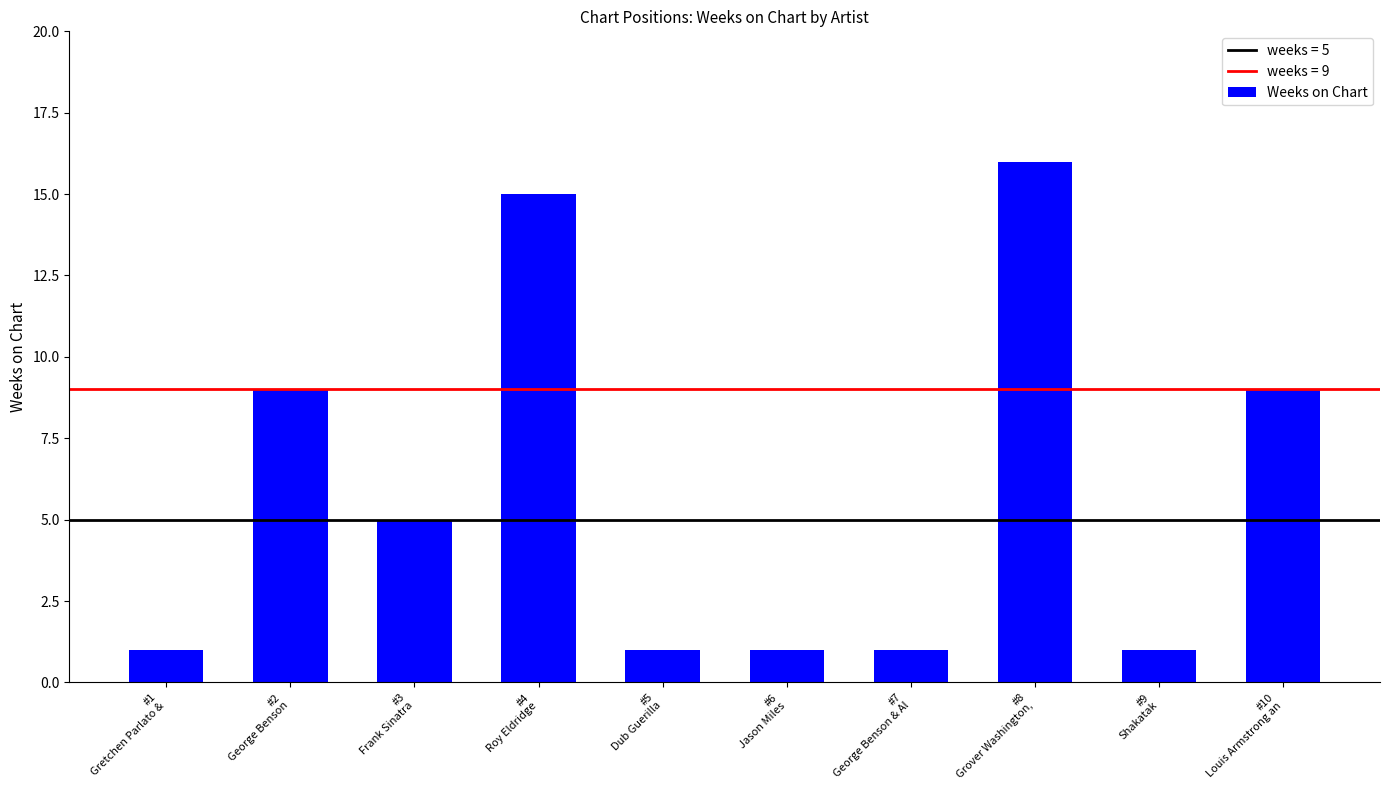

What is the ratio of the value at #6
Jason Miles to the value at #9
Shakatak?

1.0